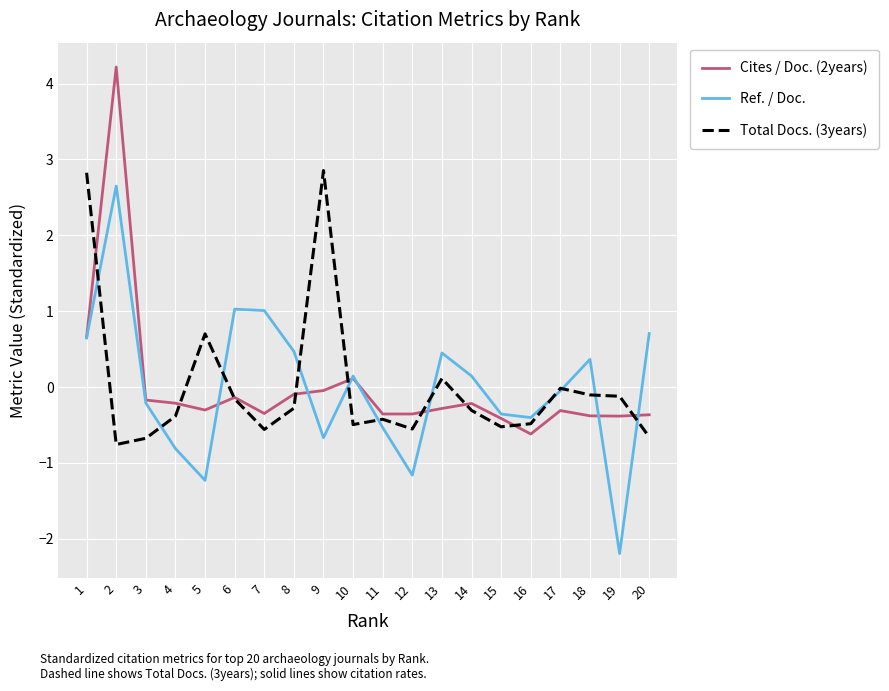

The Ref. / Doc. series shows 0.3 at 6. True or false?

False